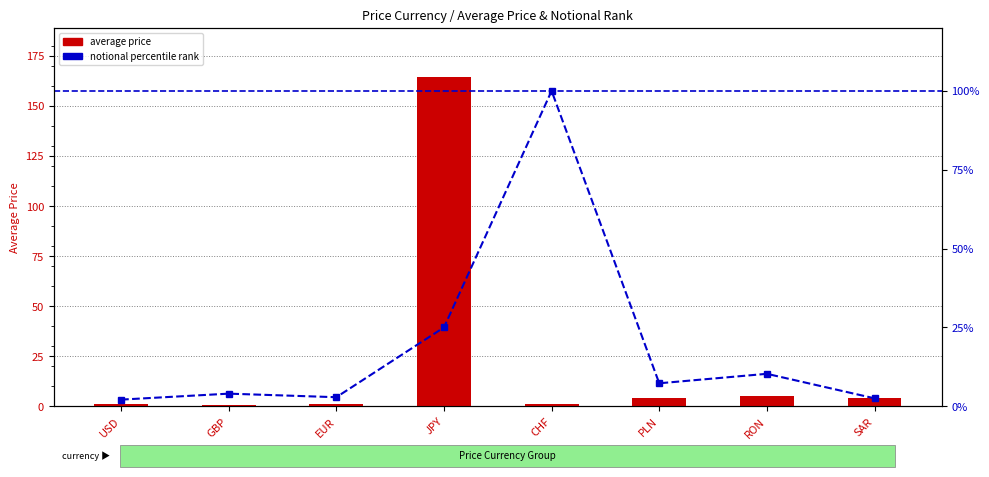

What is the sum of the notional percentile rank values at SAR and GBP?

6.5